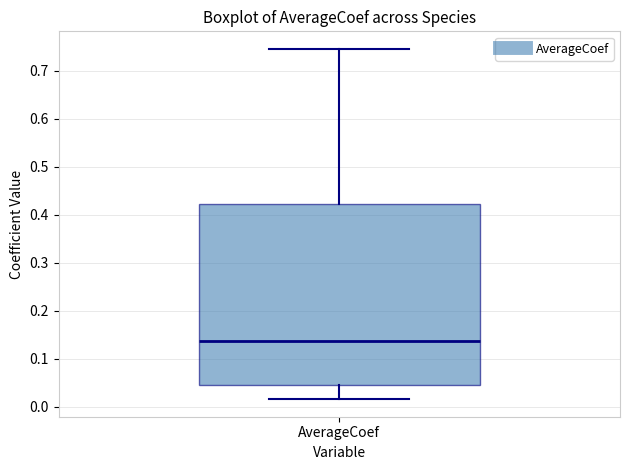

Read this box plot against the y-axis: the position of the median line, the range covered by the box, and the ends of both whiskers. The values are not printed on the chart, so give them approximately, as read against the axis.

median 0.14, box 0.05 to 0.42, whiskers 0.02 to 0.75